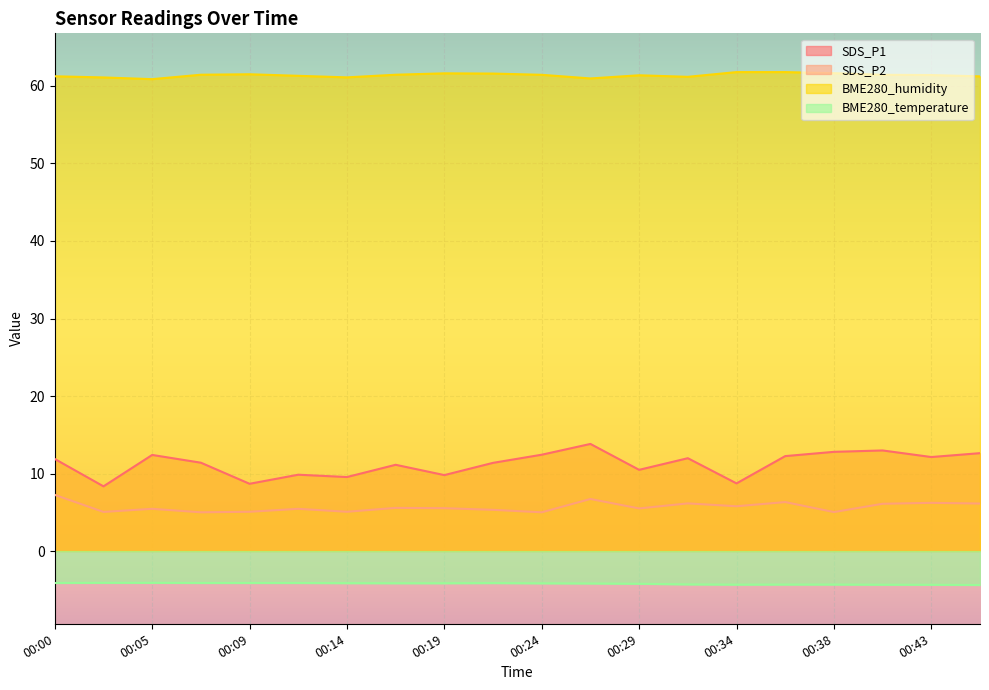

What is the difference between the highest and lowest values at 00:12?

65.4